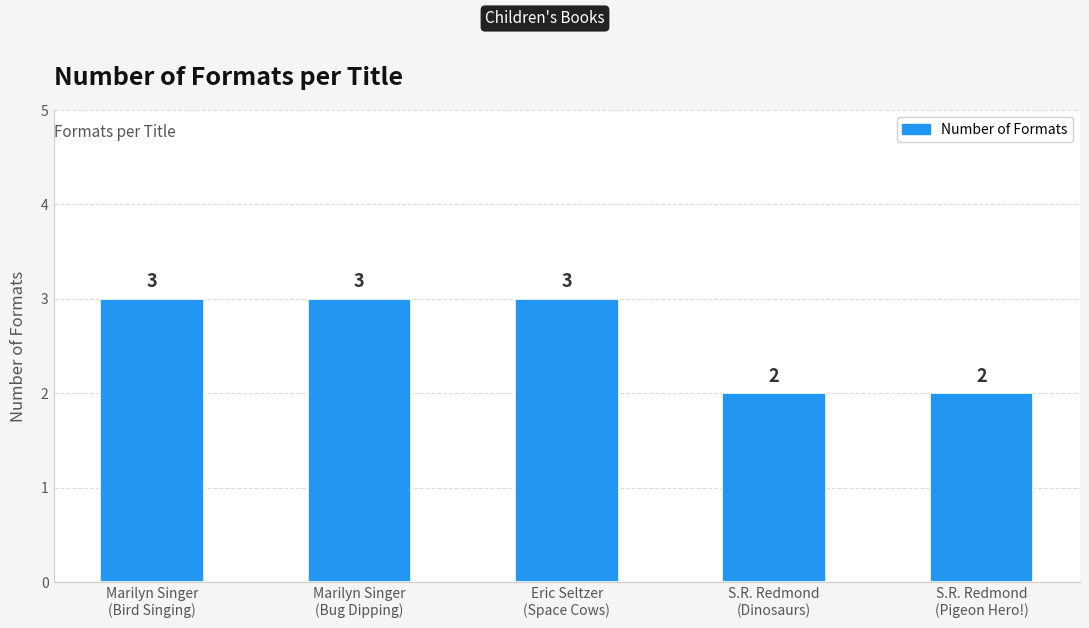

Reading left to right, list all the values displayed in this chart.

Marilyn Singer
(Bird Singing)=3	Marilyn Singer
(Bug Dipping)=3	Eric Seltzer
(Space Cows)=3	S.R. Redmond
(Dinosaurs)=2	S.R. Redmond
(Pigeon Hero!)=2